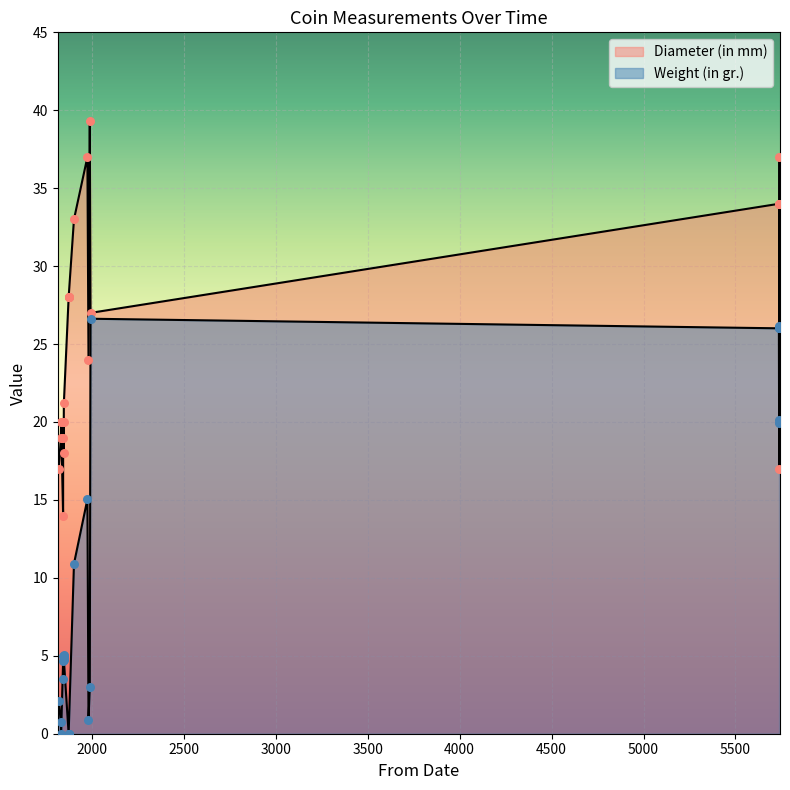

At how many categories does at least one series exceed 38?

1